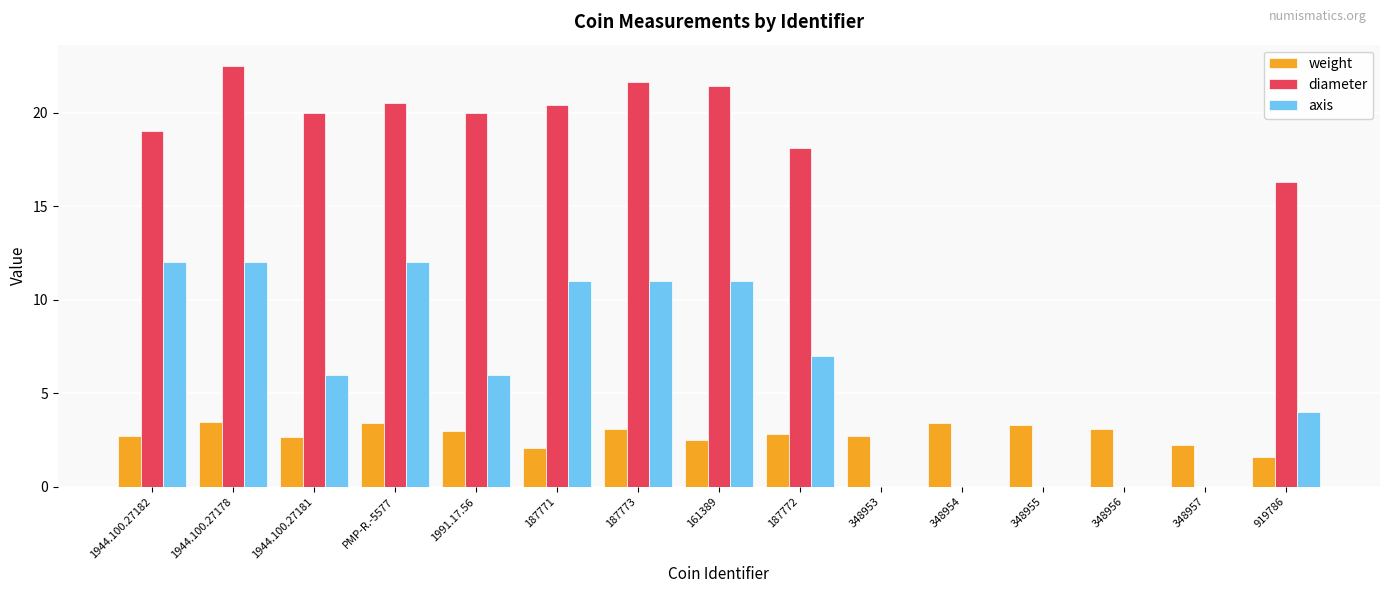

Count the number of categories in the chart.

15